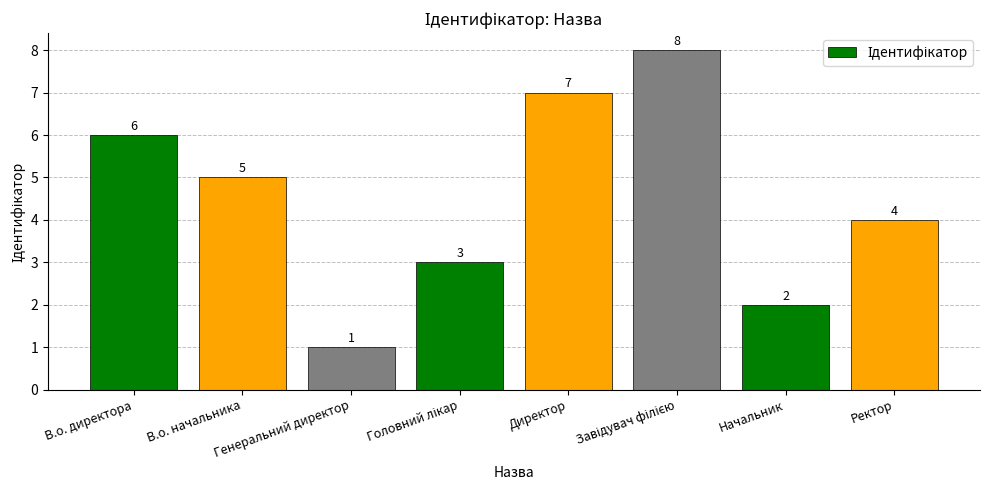

Reading right to left, list all the values displayed in this chart.

4	2	8	7	3	1	5	6